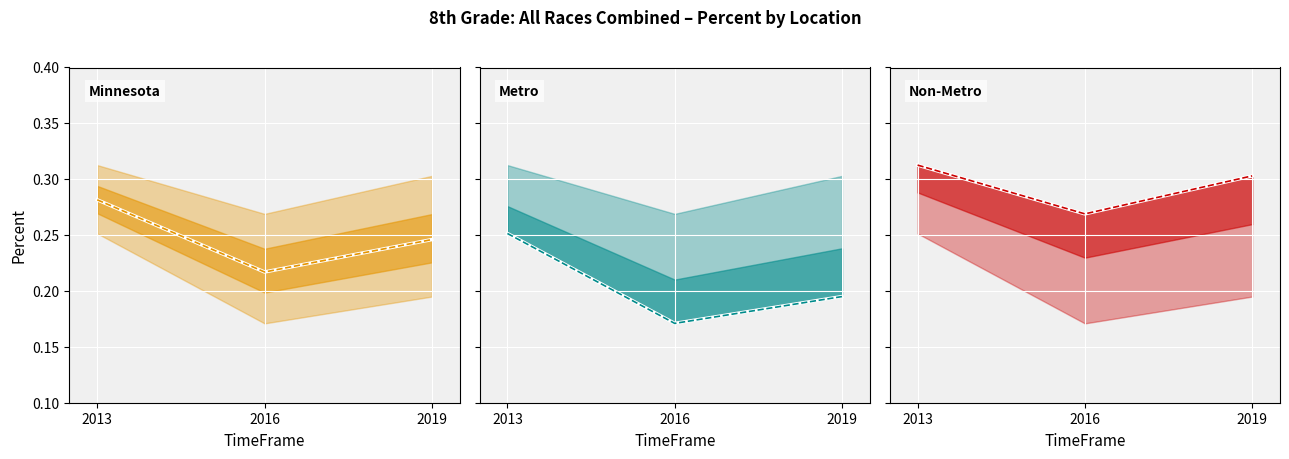

Count the Non-Metro values in the range 0 to 1.

3